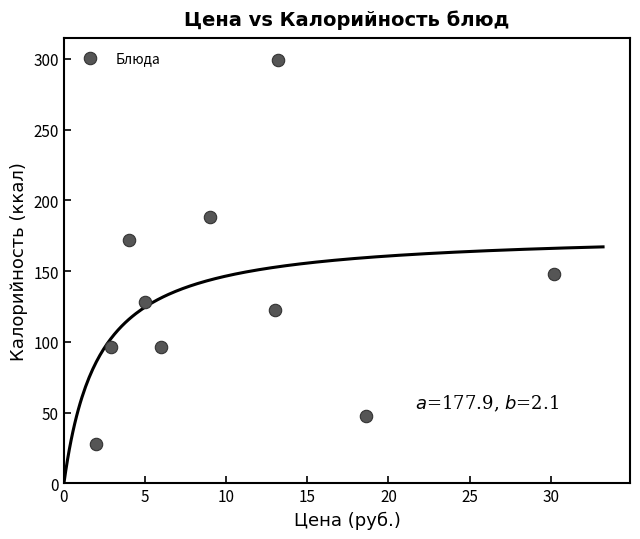

What is the range of Y values (max minus min)?

271.4